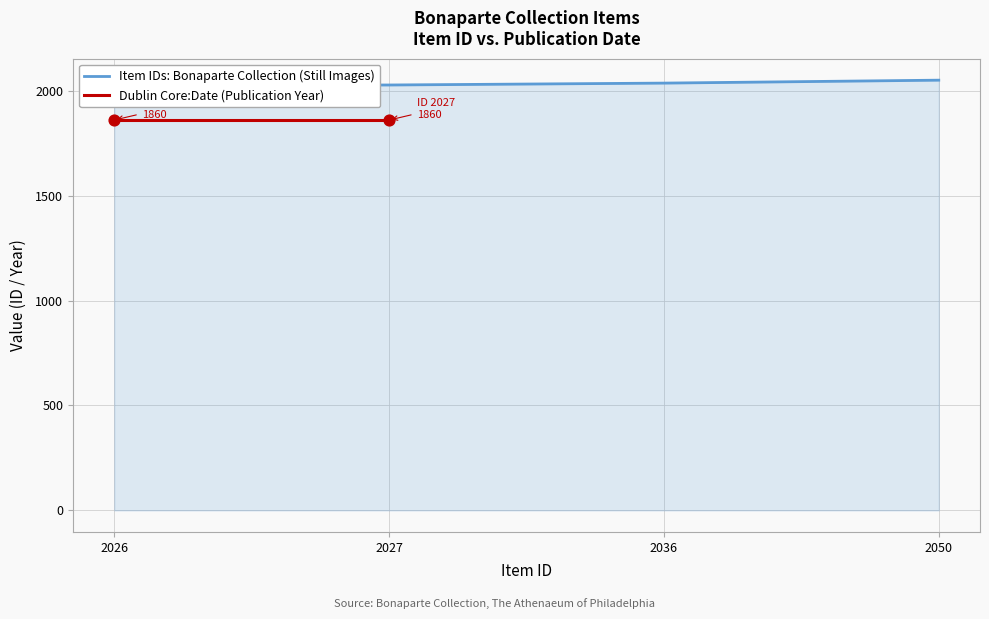

What is the change in value from 2027 to 2036?

+9